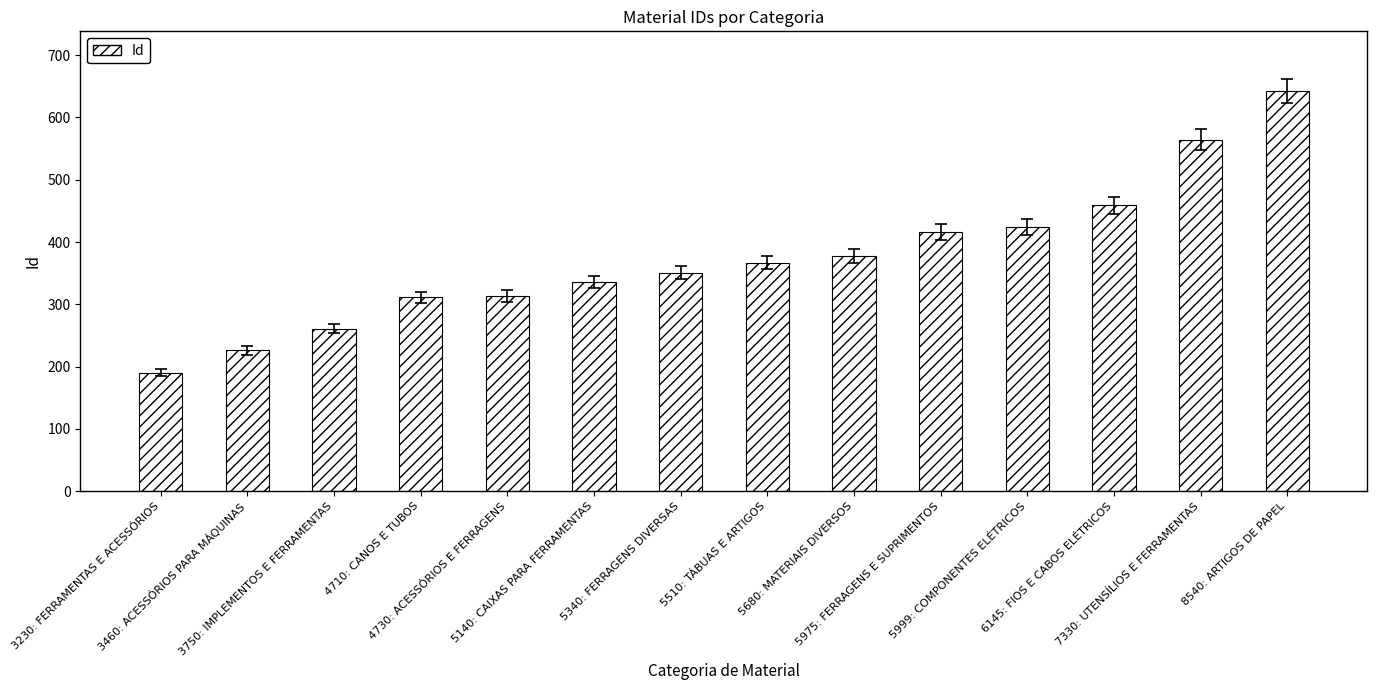

The chart shows a value of 811 at 7330: UTENSÍLIOS E FERRAMENTAS. True or false?

False